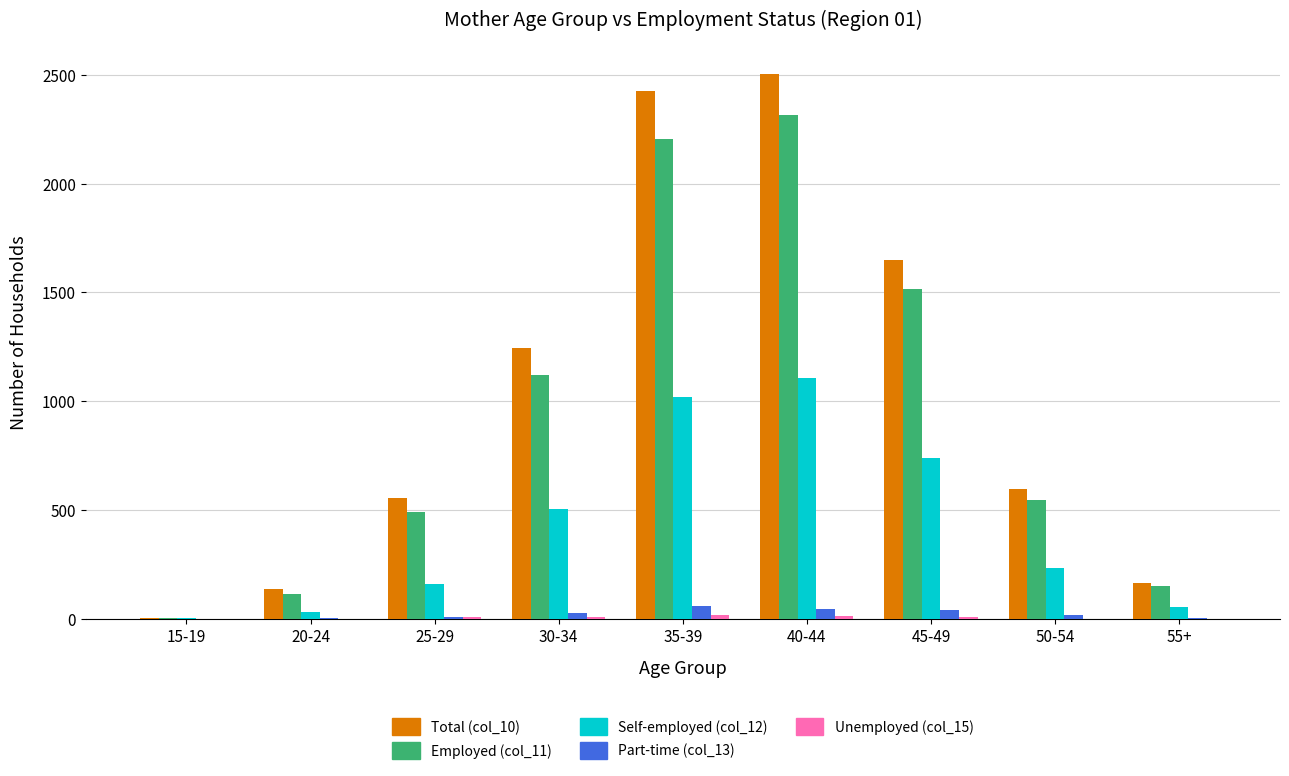

At which category is the sum across all series the highest?

40-44